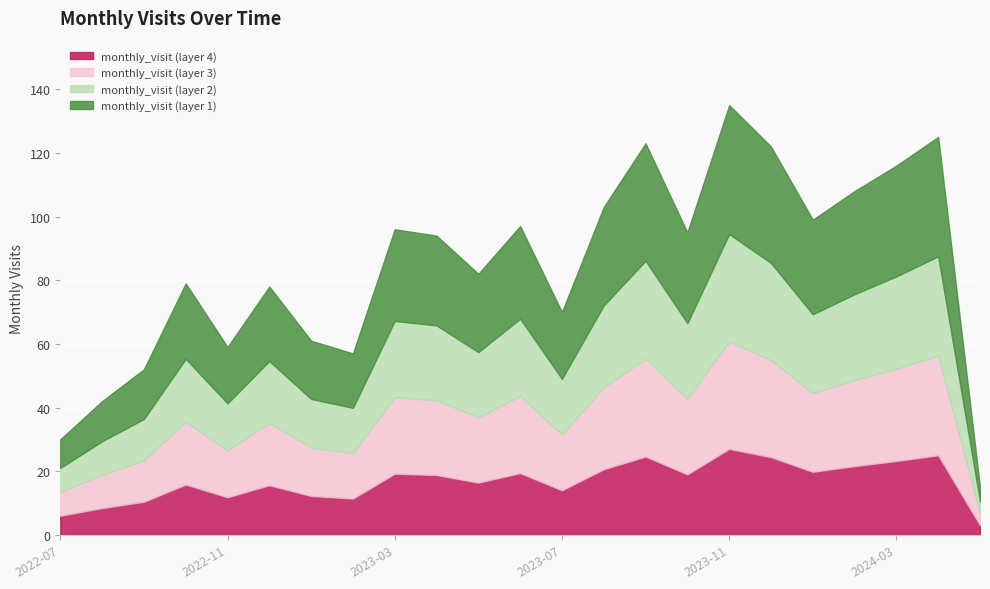

True or false: the data shows 69 at 2024-04.

False